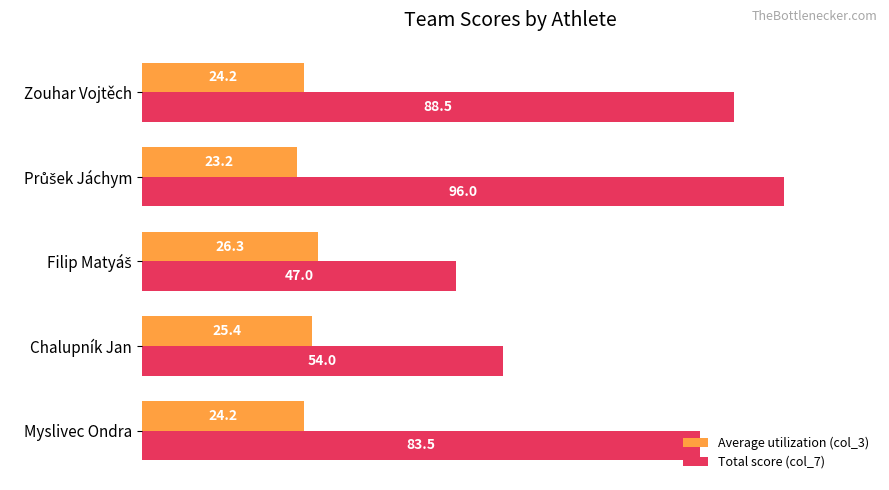

What is the lowest value of the Total score (col_7) series?

47.0